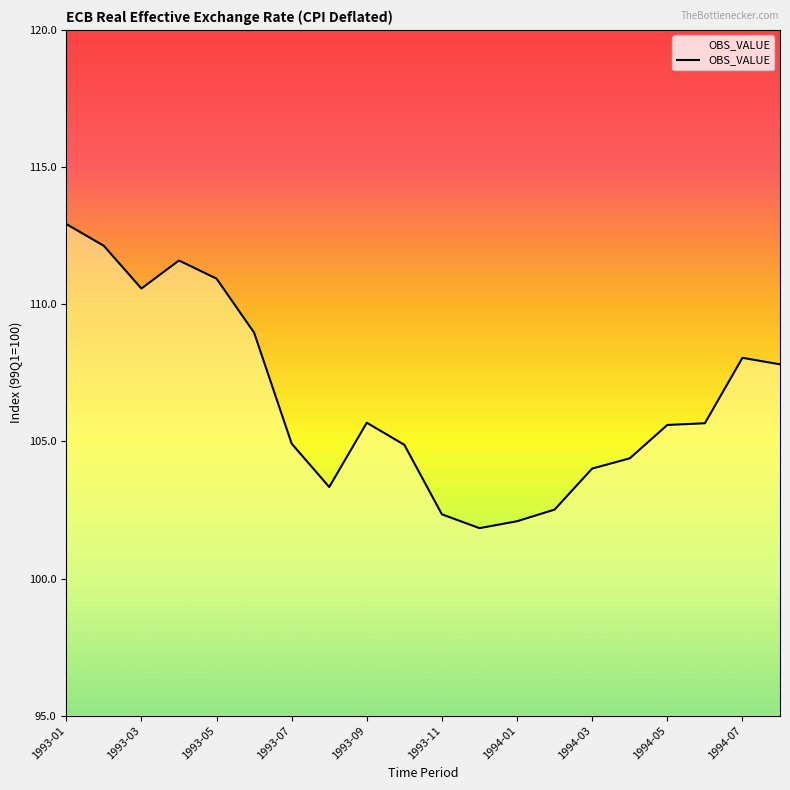

How many lines are shown in the chart?

1